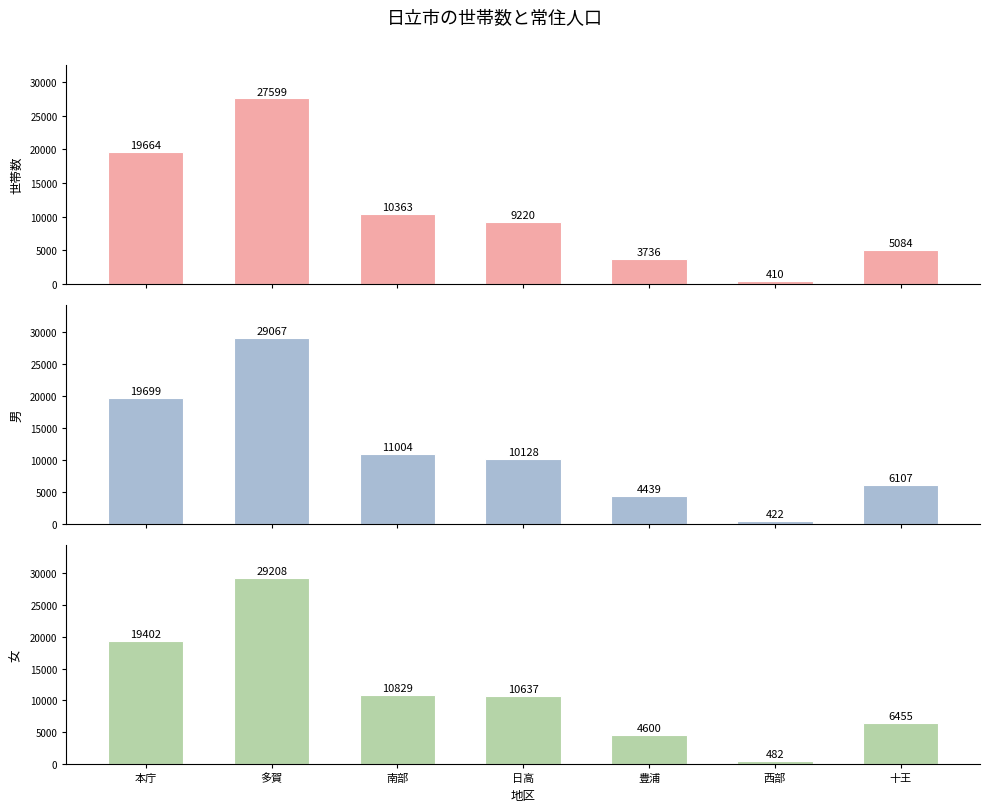

Rank the categories by 世帯数 value from highest to lowest.

多賀, 本庁, 南部, 日高, 十王, 豊浦, 西部